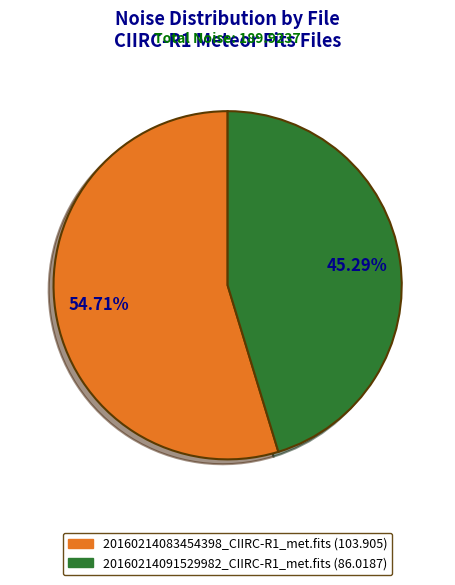

True or false: 20160214083454398_CIIRC-R1_met.fits accounts for 67% of the total.

False